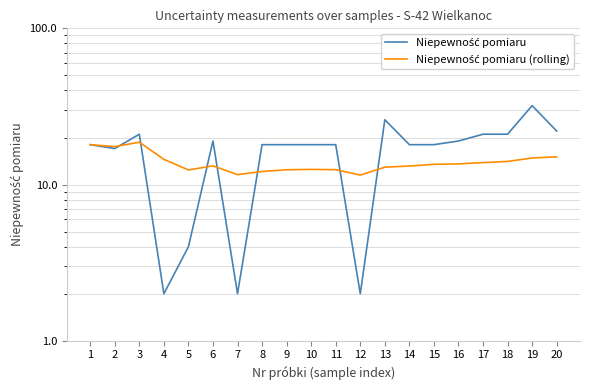

How many interior local valleys does the Niepewność pomiaru series have?

4